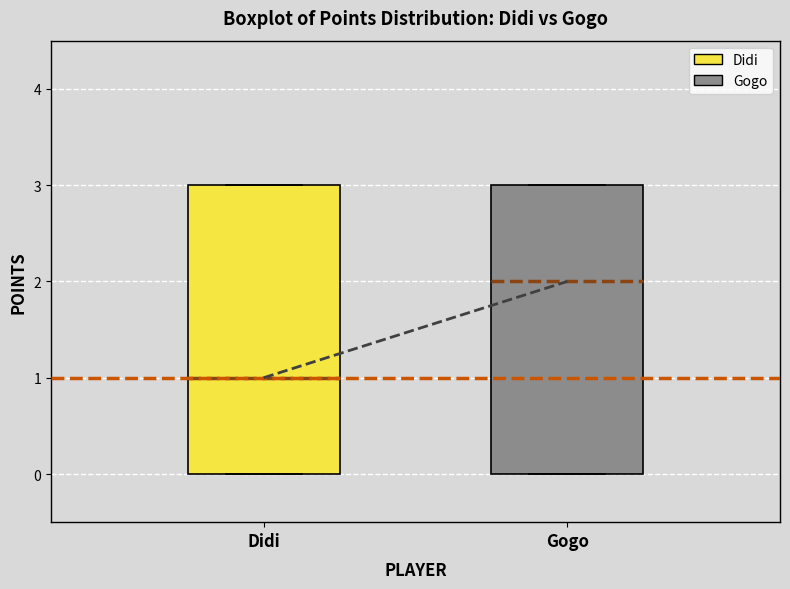

Which box has the highest median line?

Gogo